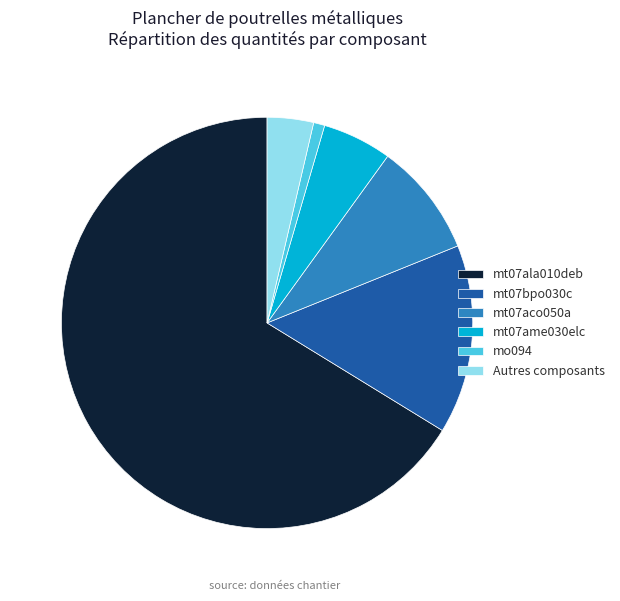

Is it true that mt07ala010deb is 74% of the pie?

False